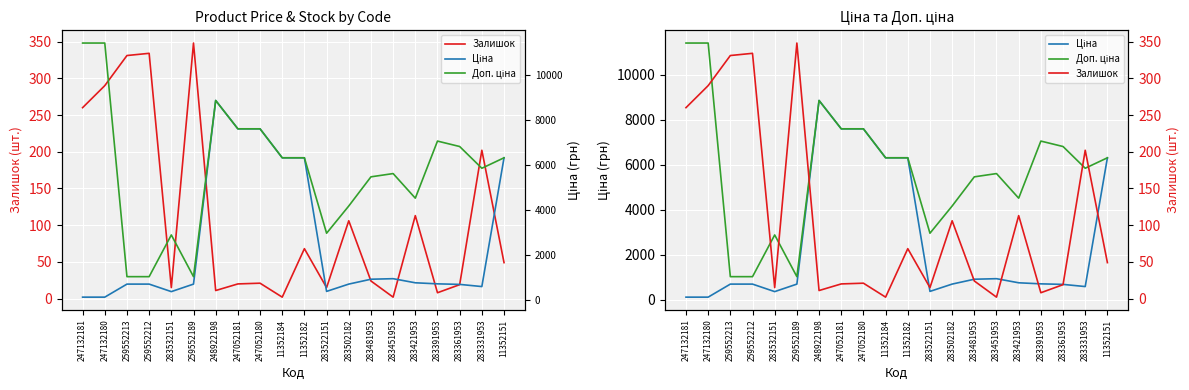

What is the total value across all series at 248922198?

17724.3